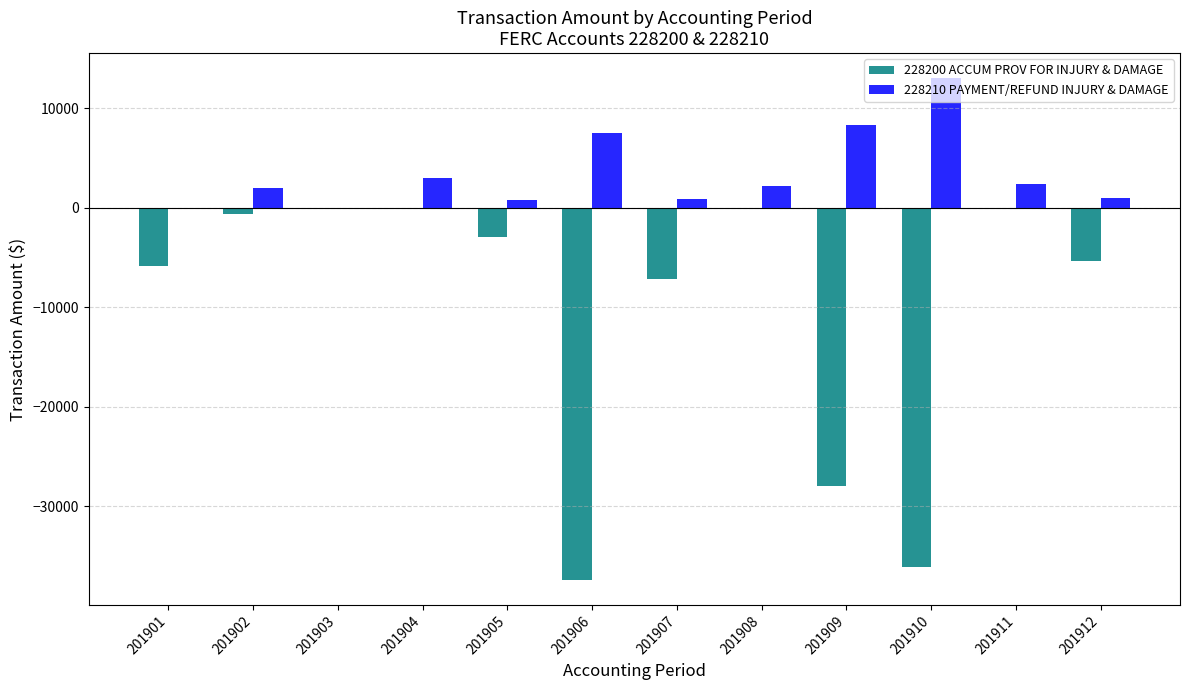

Between 201903 and 201909, which series saw the biggest shift?

228200 ACCUM PROV FOR INJURY & DAMAGE